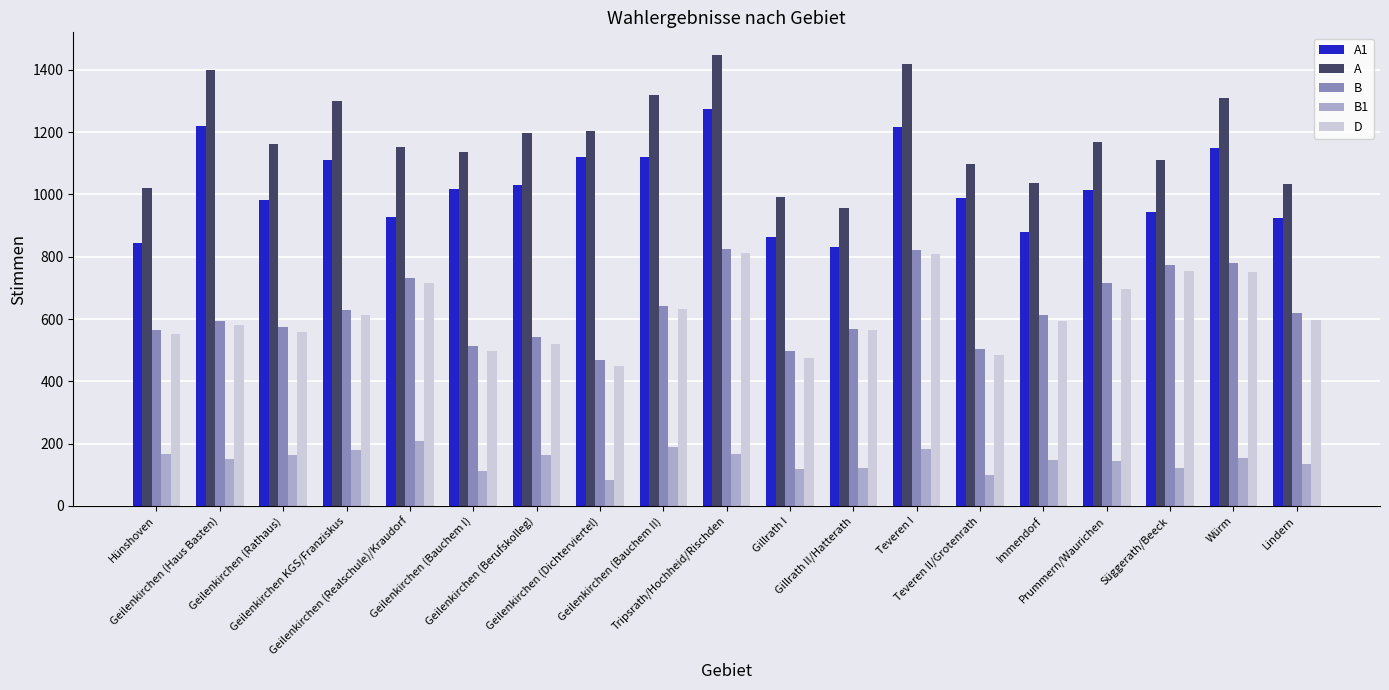

Are the bars horizontal?

No